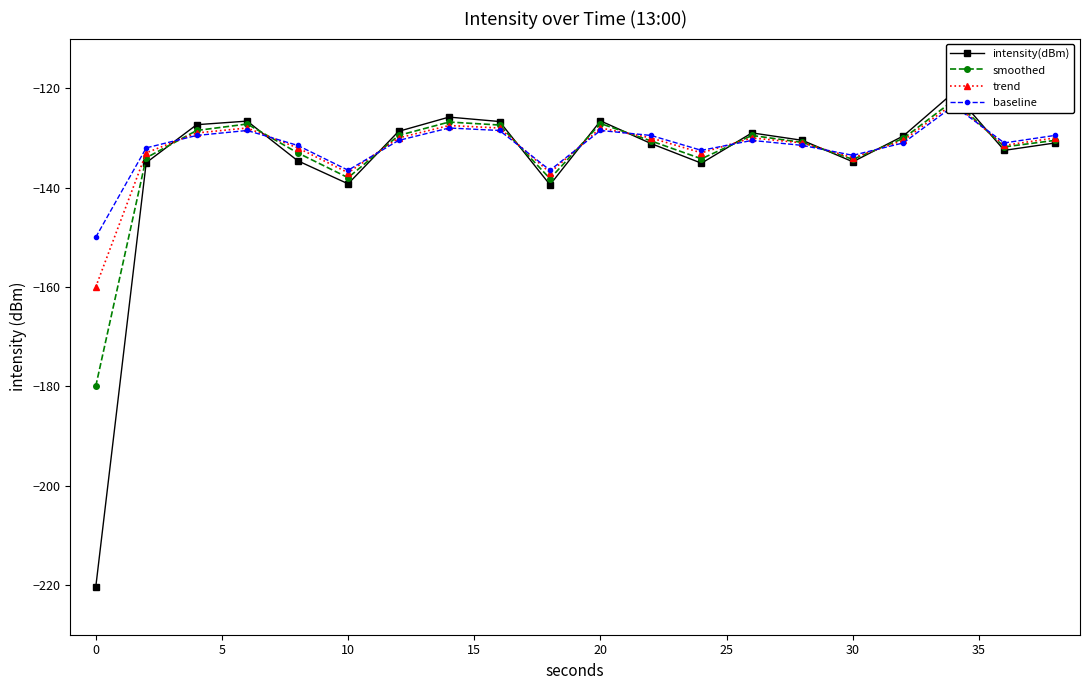

What is the sum of all intensity(dBm) values?

-2704.8